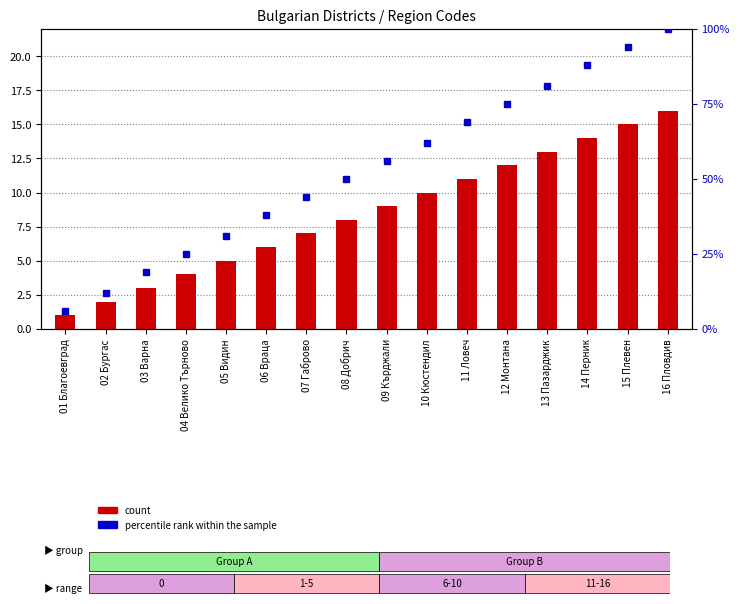

What is the difference between the maximum and minimum values in the count series?

15